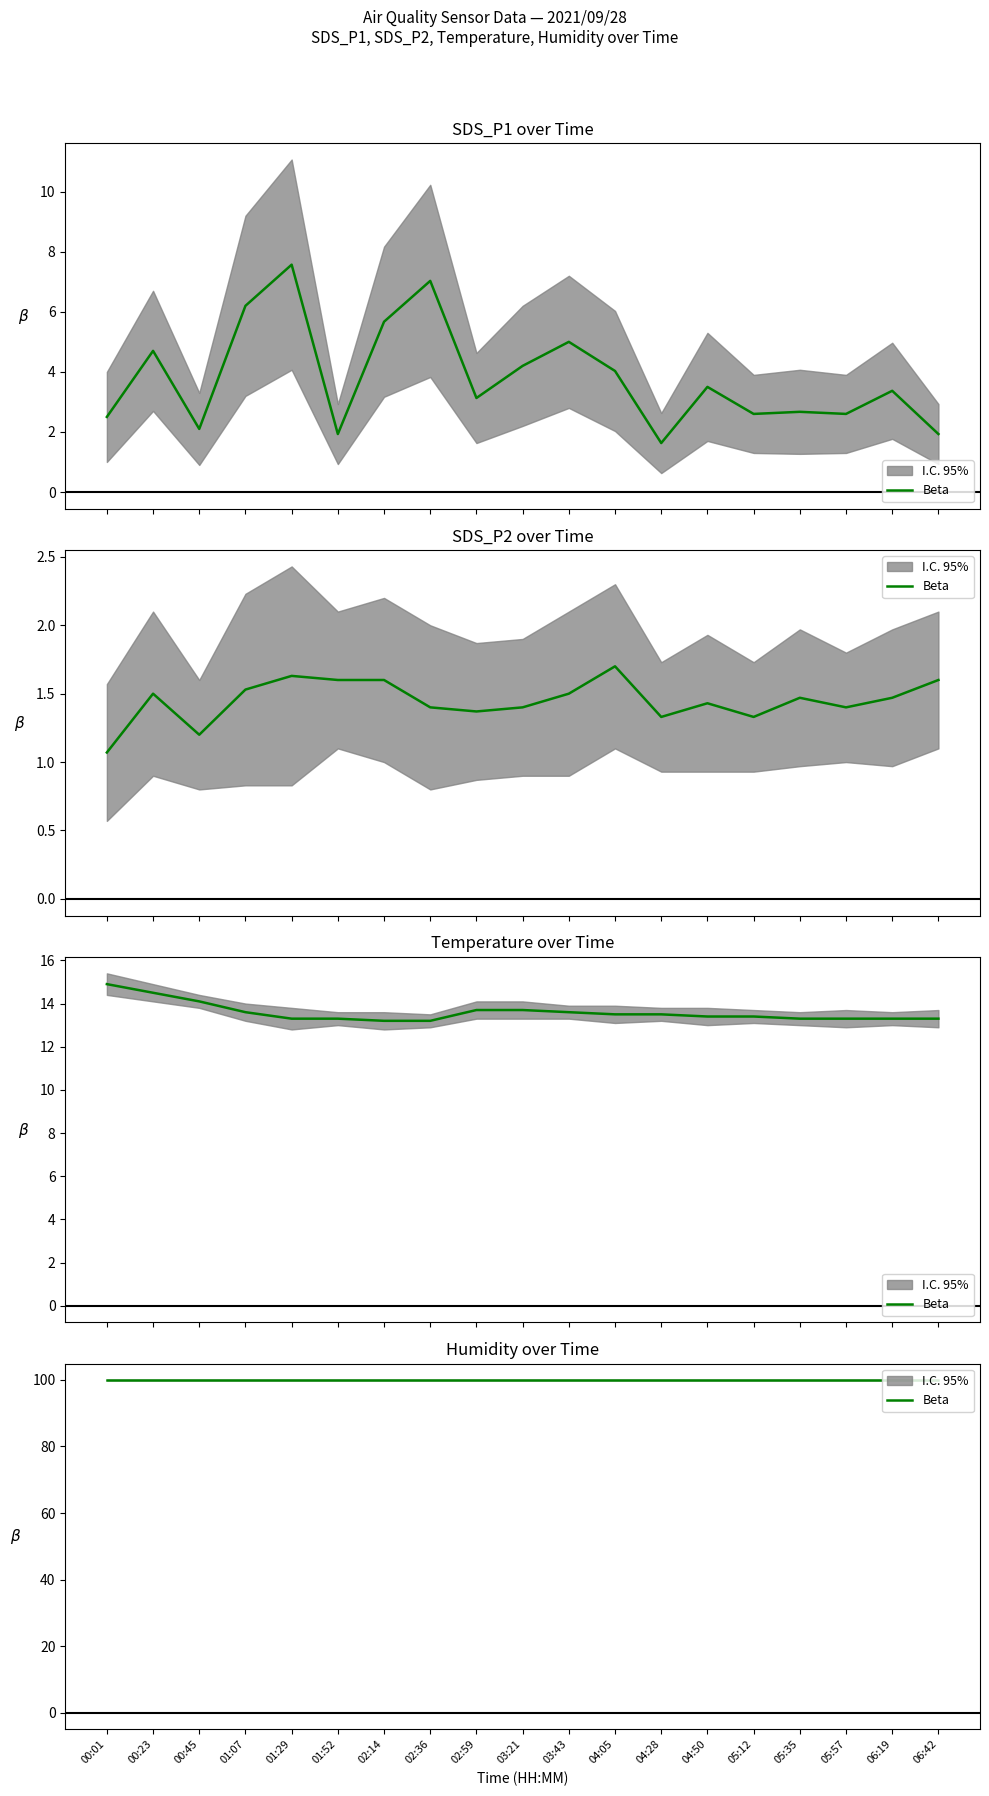

What is the sum of the SDS_P1 values at 00:45 and 06:42?

4.0